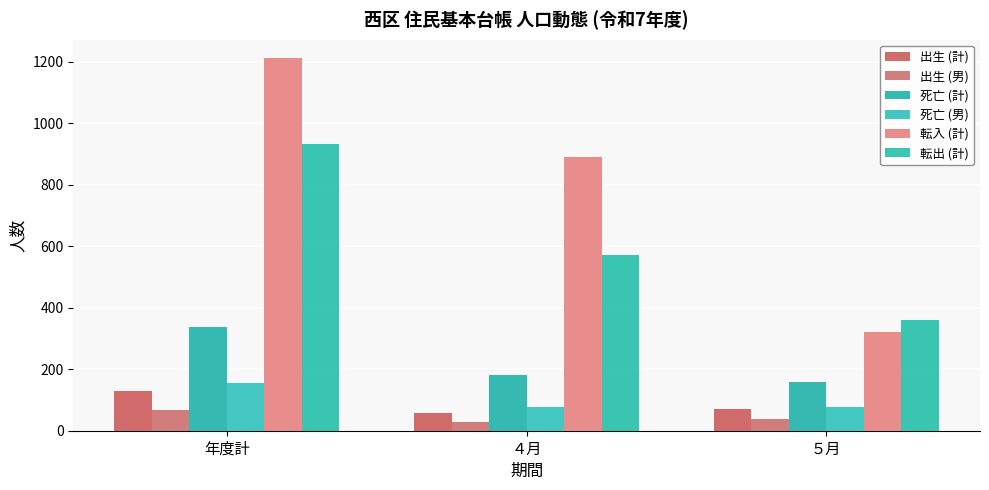

Which category has the highest value across all series?

年度計